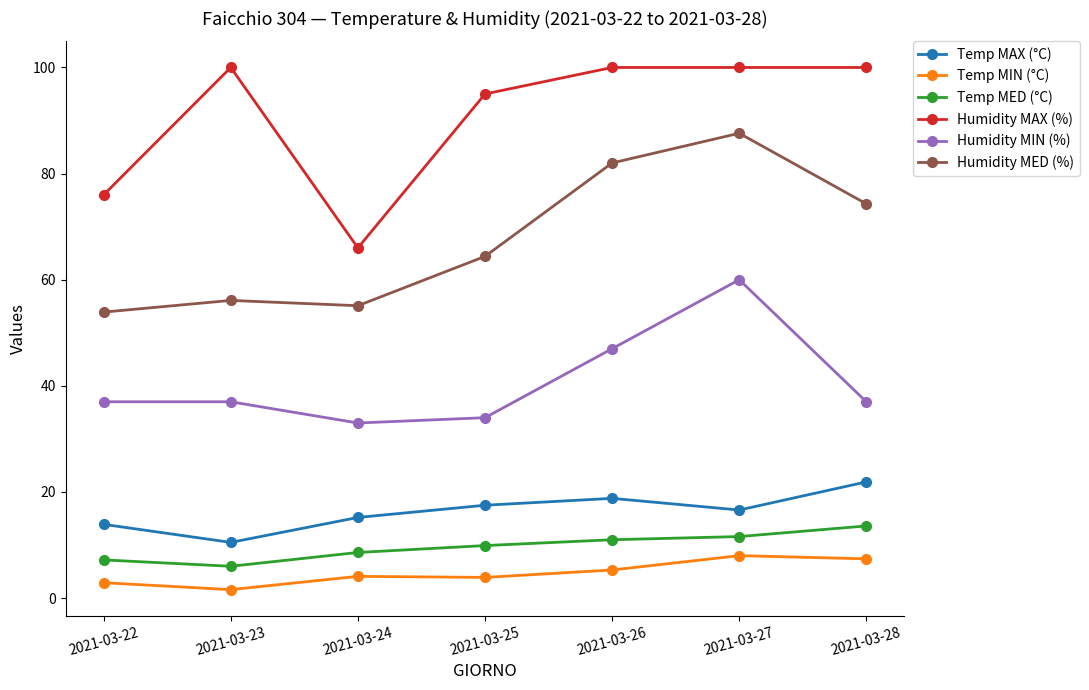

What is the spread (max minus min) of values at 2021-03-26?

94.7